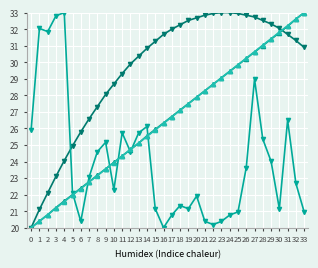

What is the difference between the highest and lowest values at 30?

10.9